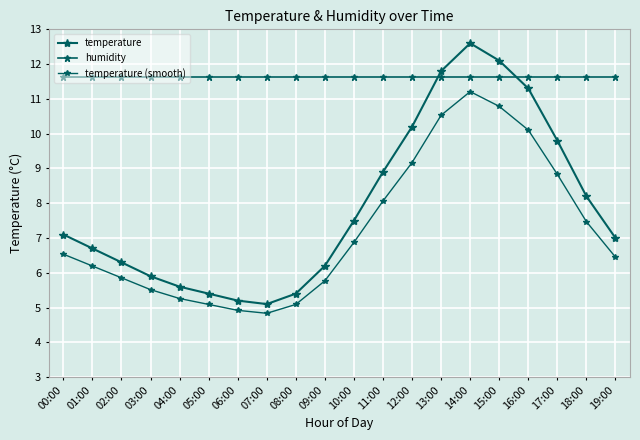

Rank the series by their average value, from lowest to highest.

temperature (smooth), temperature, humidity